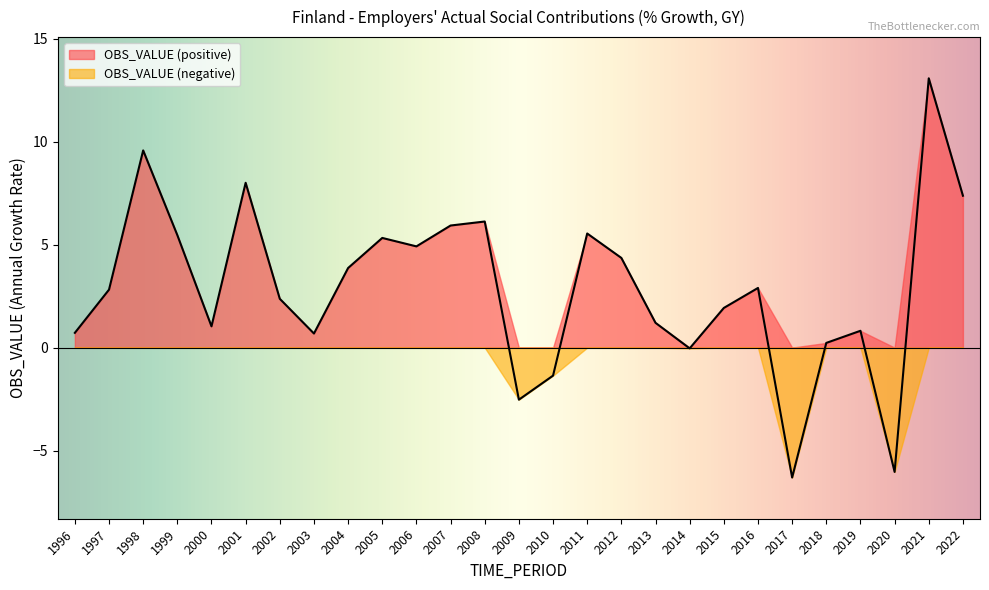

Which has a higher value, 2005 or 2017?

2005